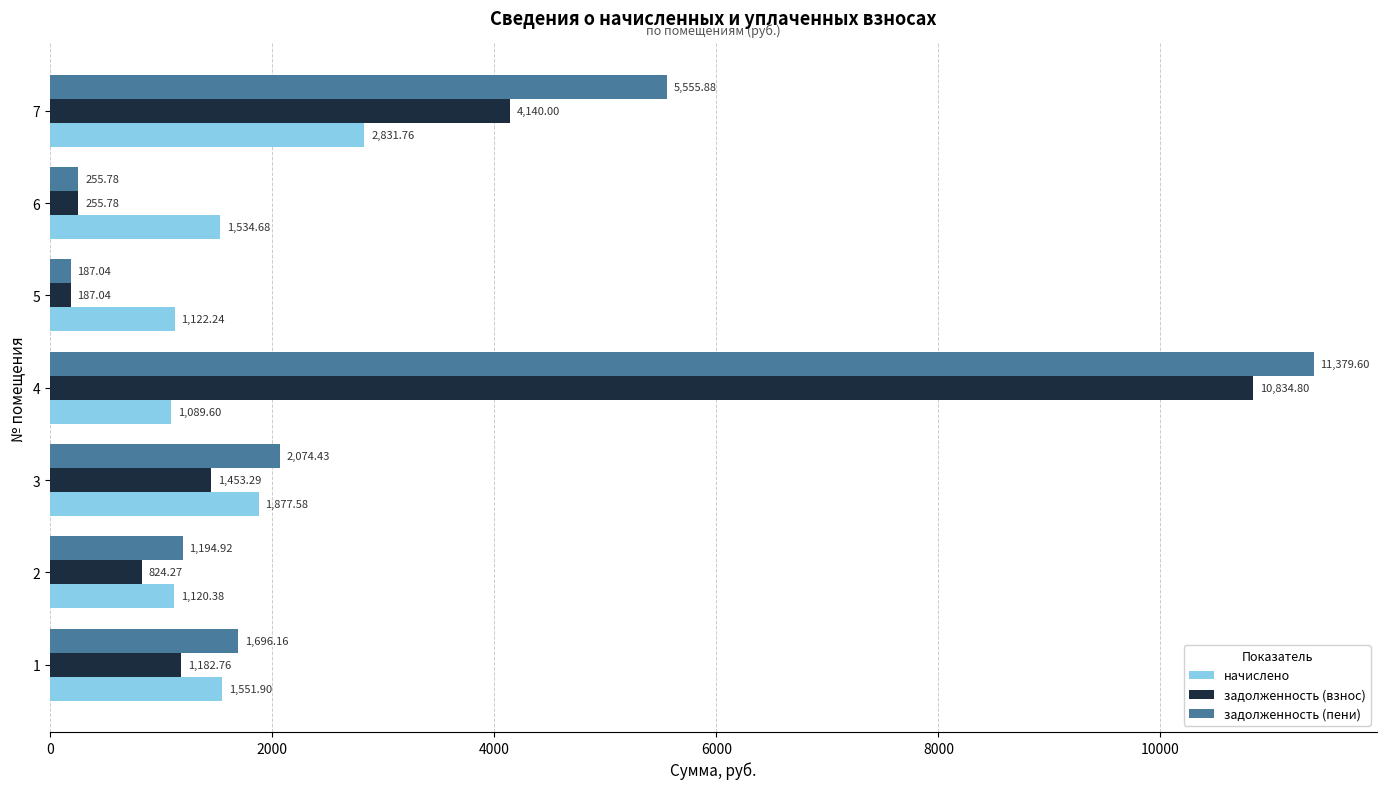

What is the sum of the задолженность (взнос) values at 1 and 4?

12017.6